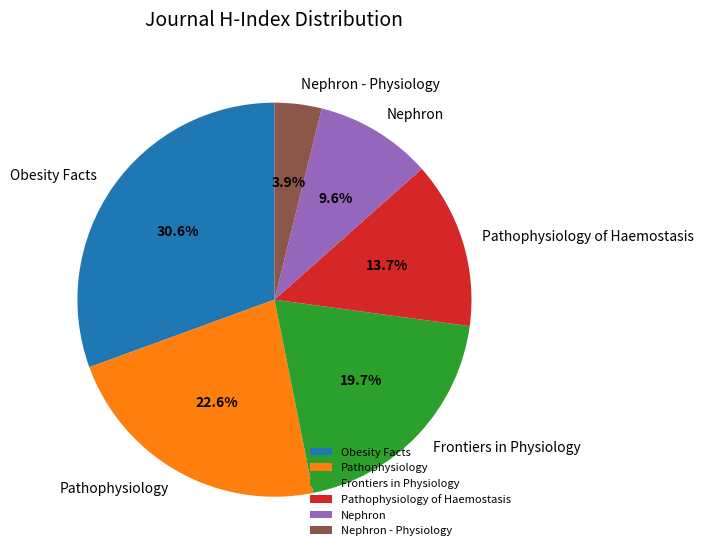

What portion of the pie excludes Frontiers in Physiology?

80.3%